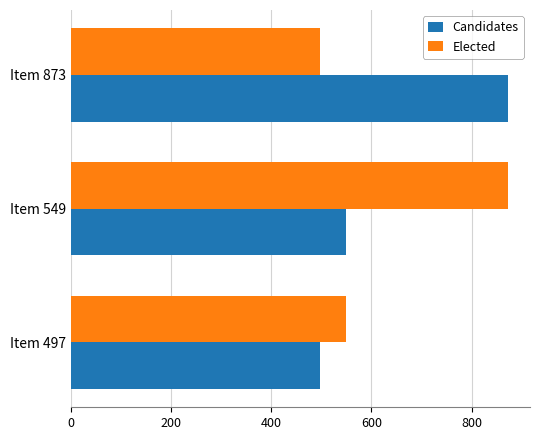

At Item 549, list the series in order from smallest to largest.

Candidates, Elected